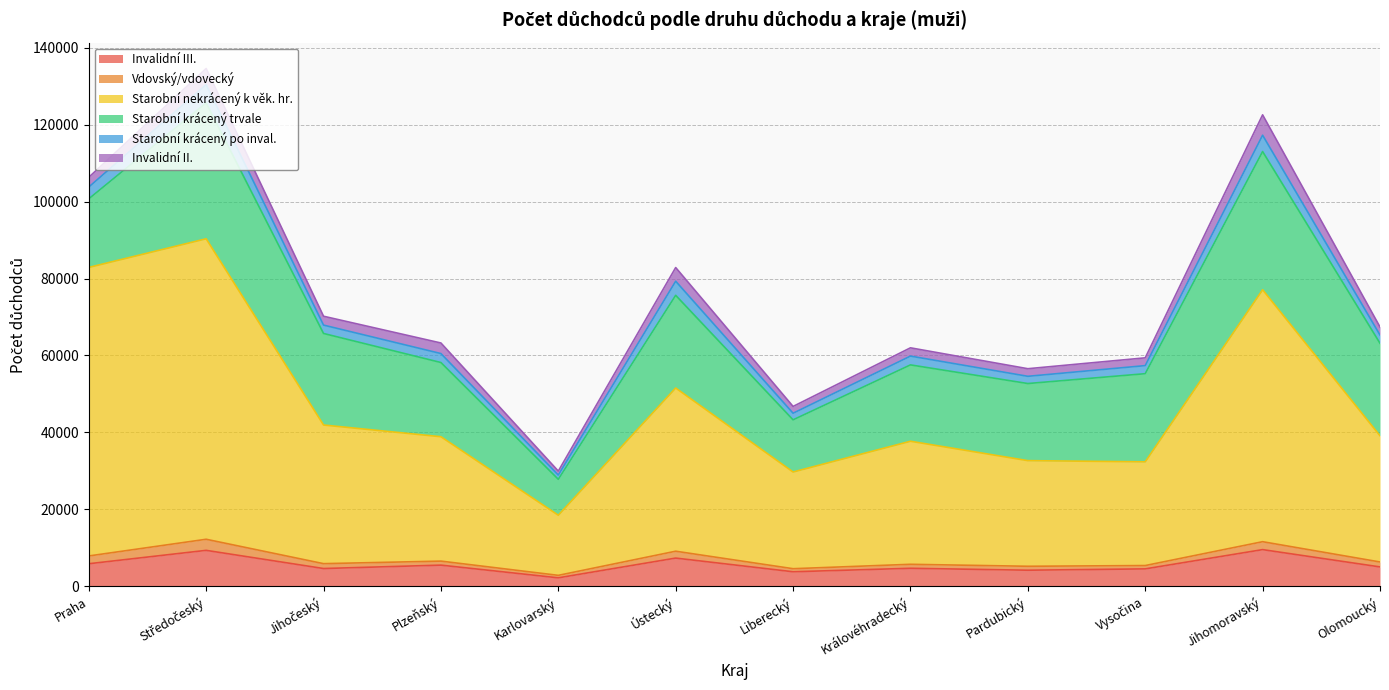

What value does the Invalidní III. series have at Liberecký?

3805